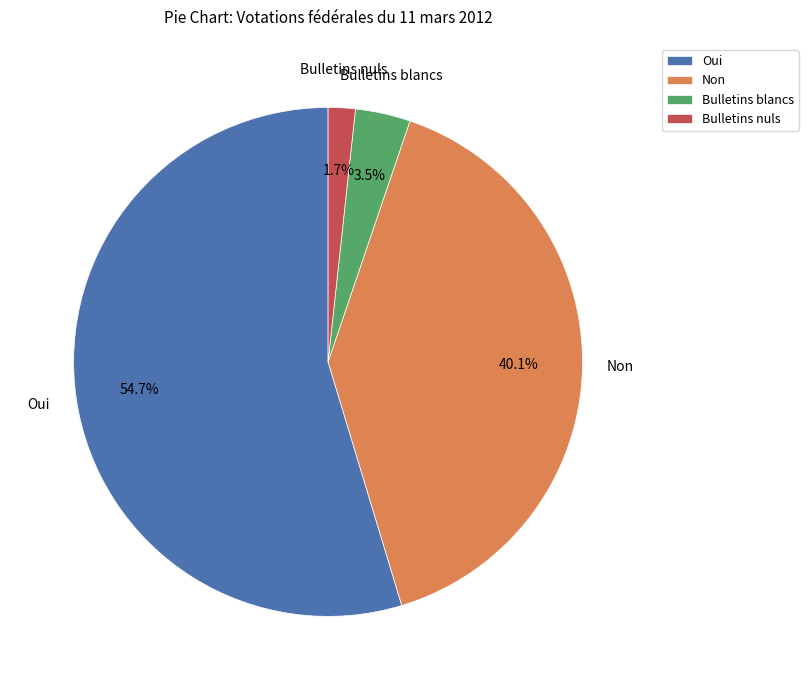

To the nearest percent, what portion does Non represent?

40%